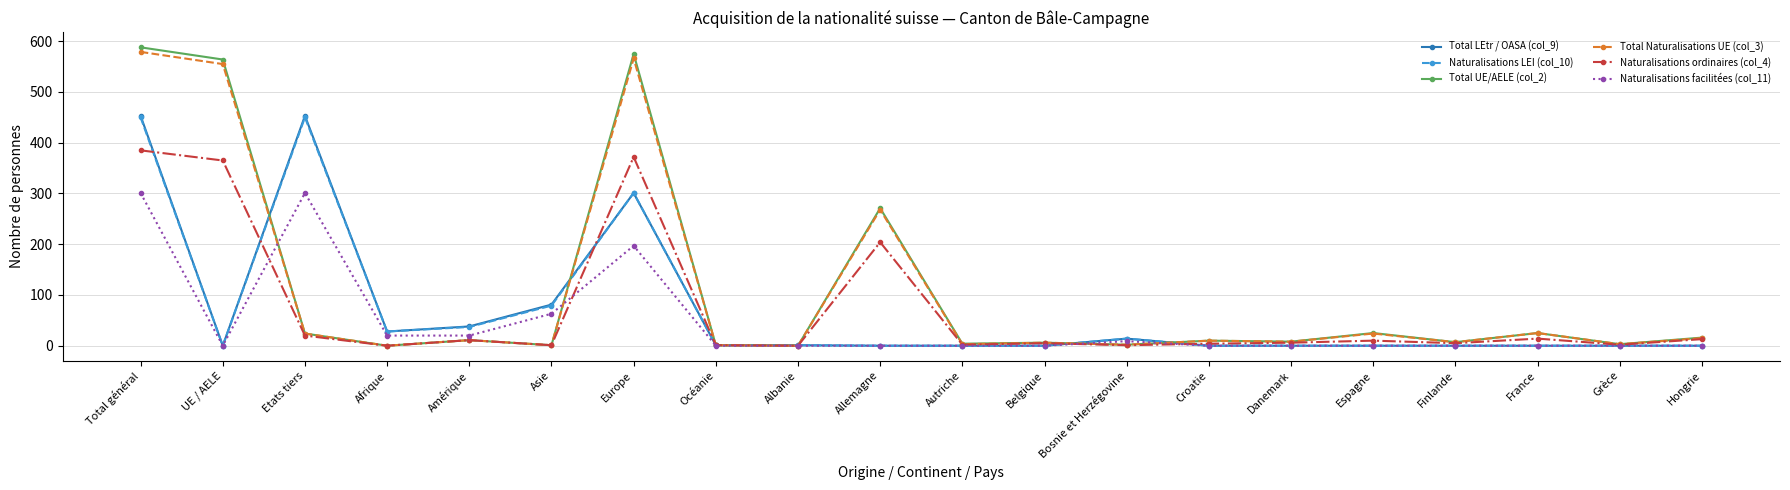

What is the label of the 6th point from the left?

Asie